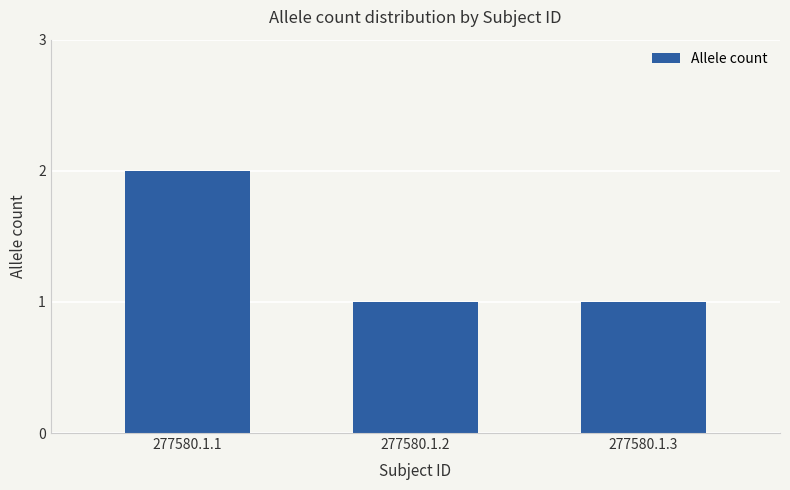

What is the difference between the values at 277580.1.2 and 277580.1.1?

1